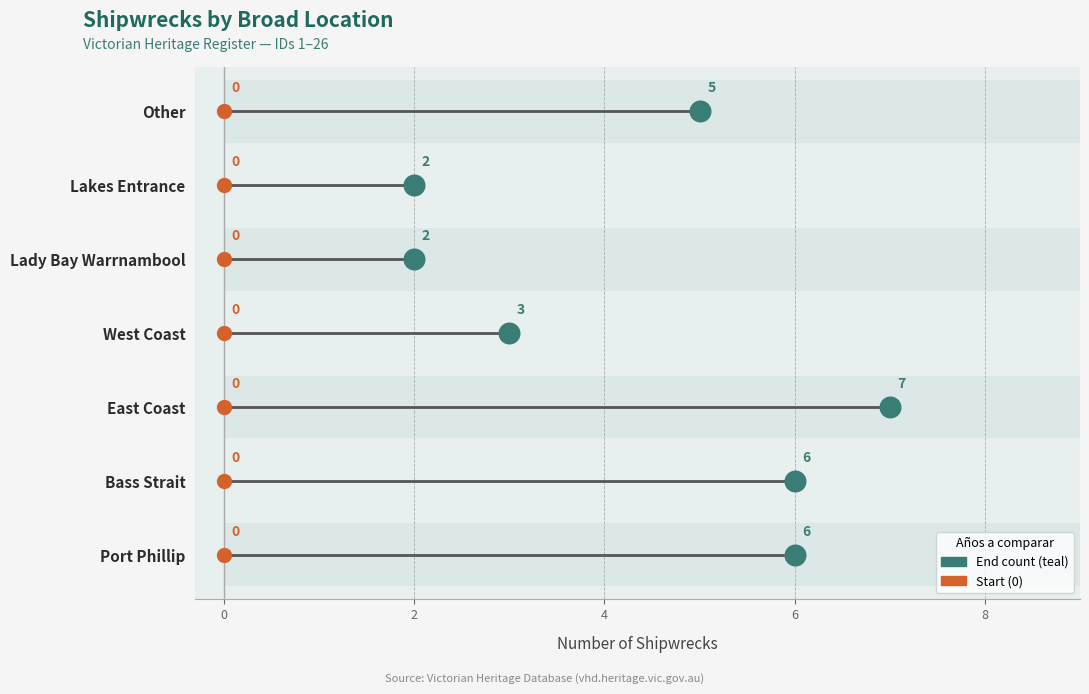

Approximately how many times larger is the value at West Coast compared to Lady Bay Warrnambool?

1.5